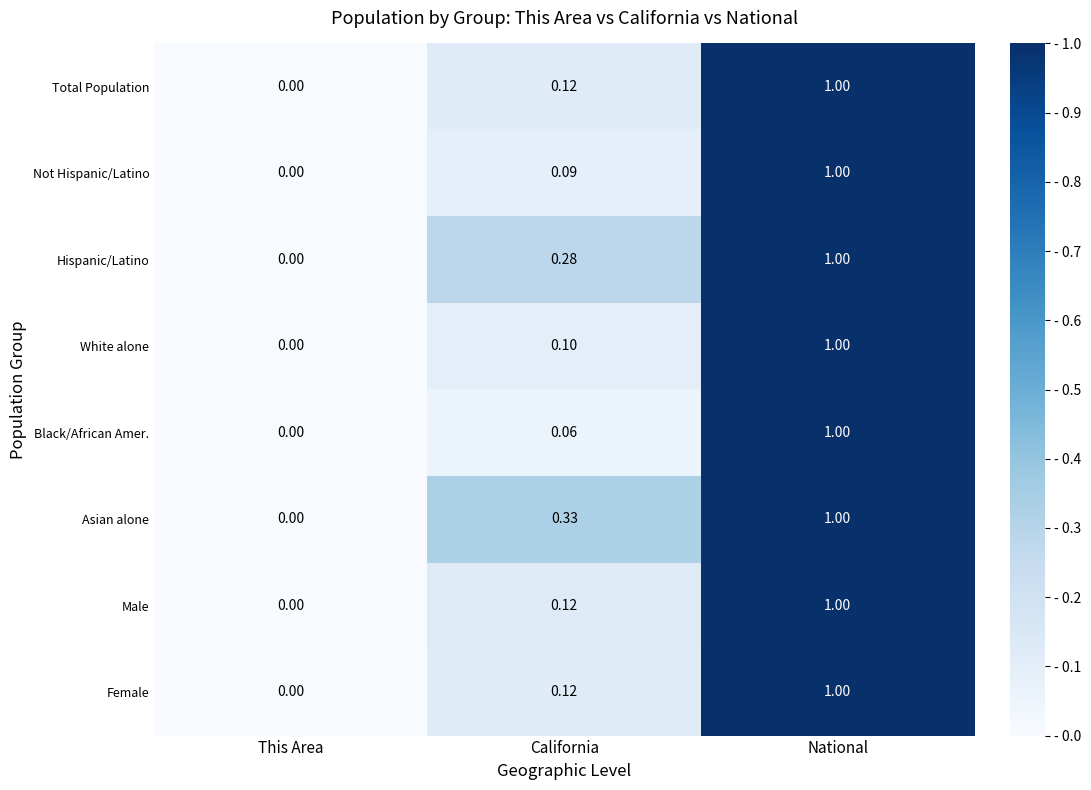

At which category is the sum across all series the highest?

National